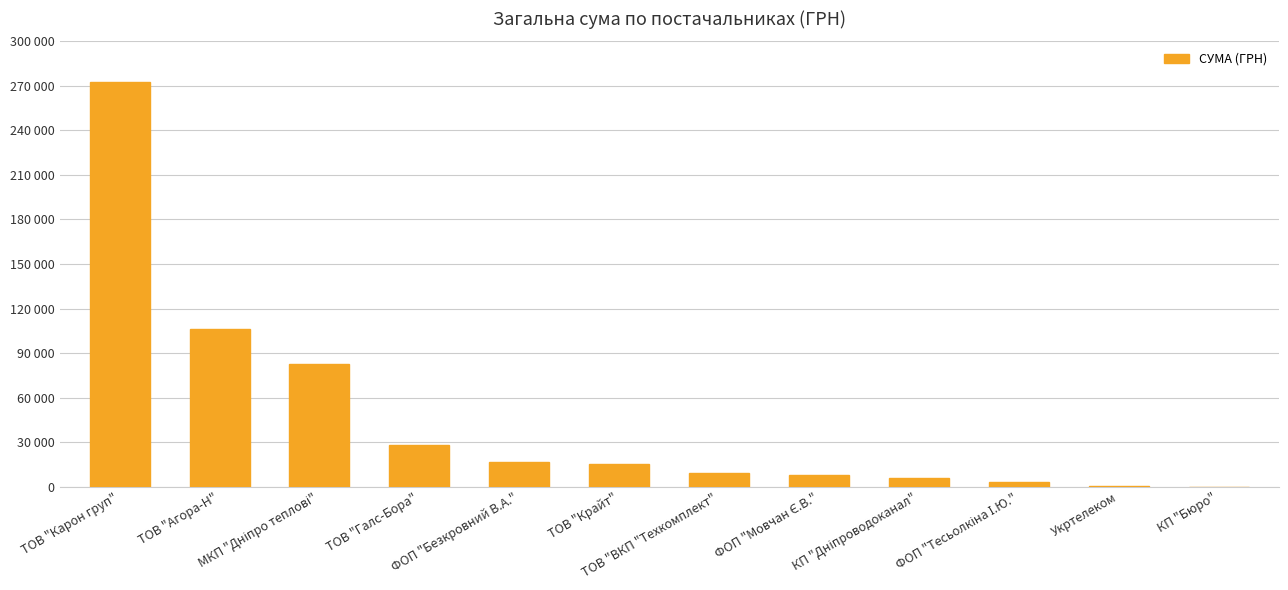

Are the bars horizontal?

No